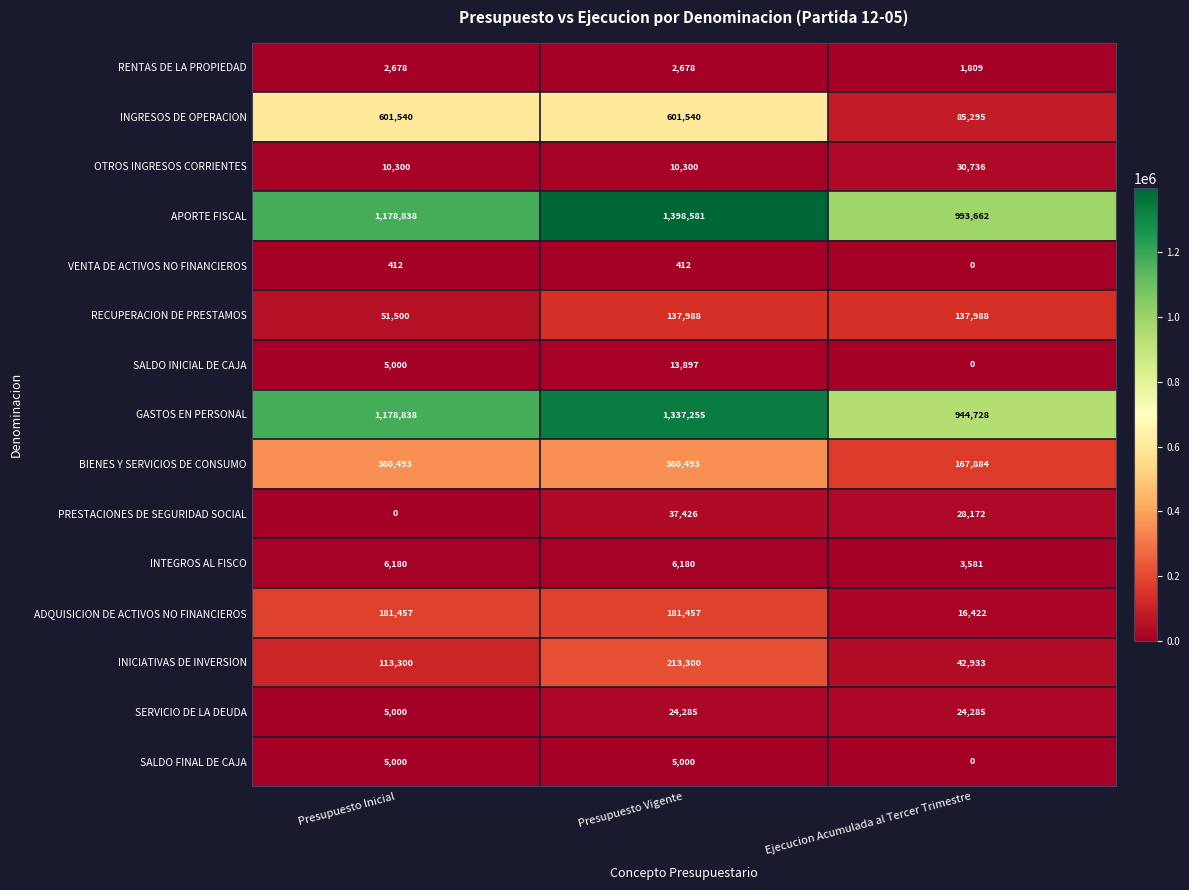

How many series are shown in this chart?

15